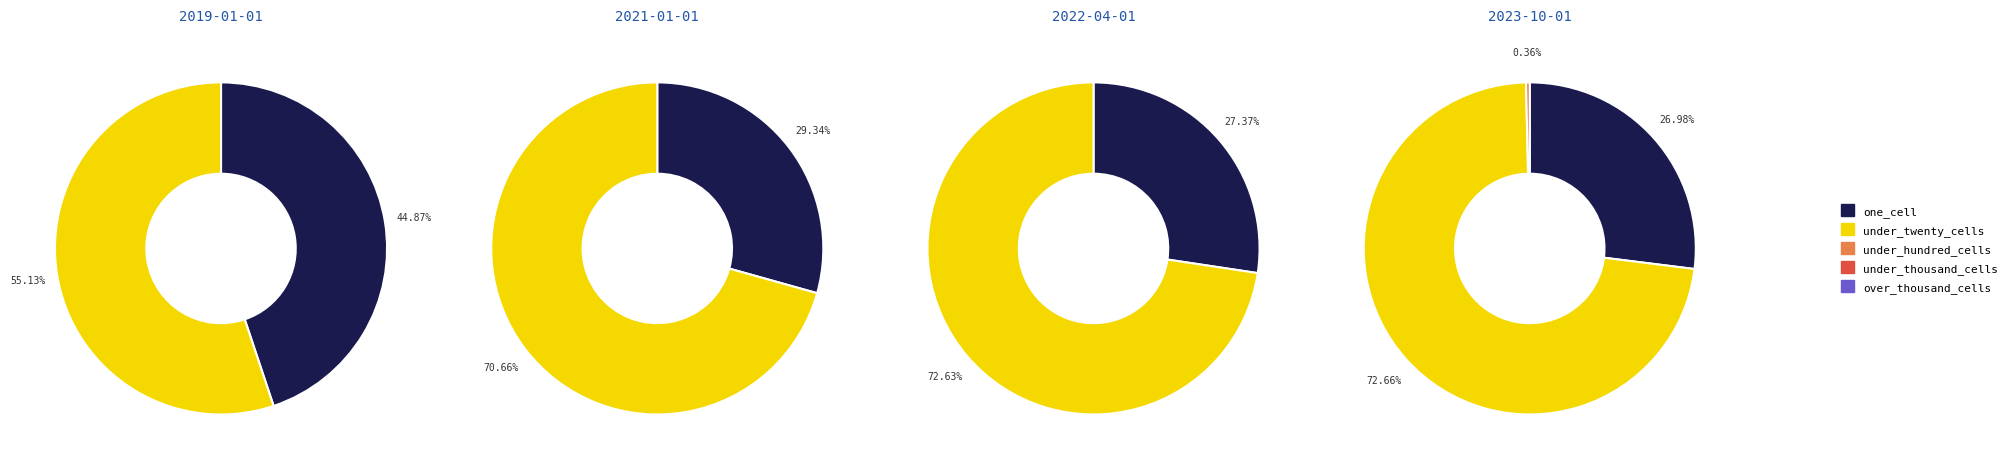

What is the smallest slice in the pie chart?

one_cell